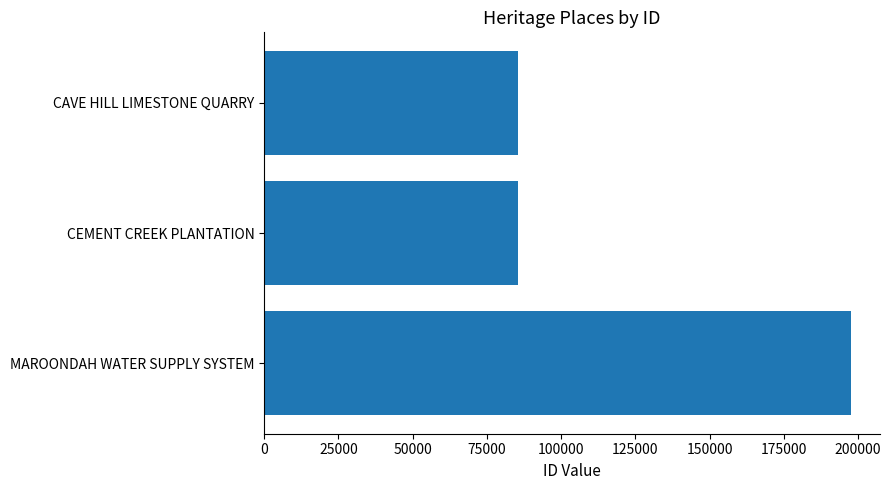

What is the sum of all values?

368447